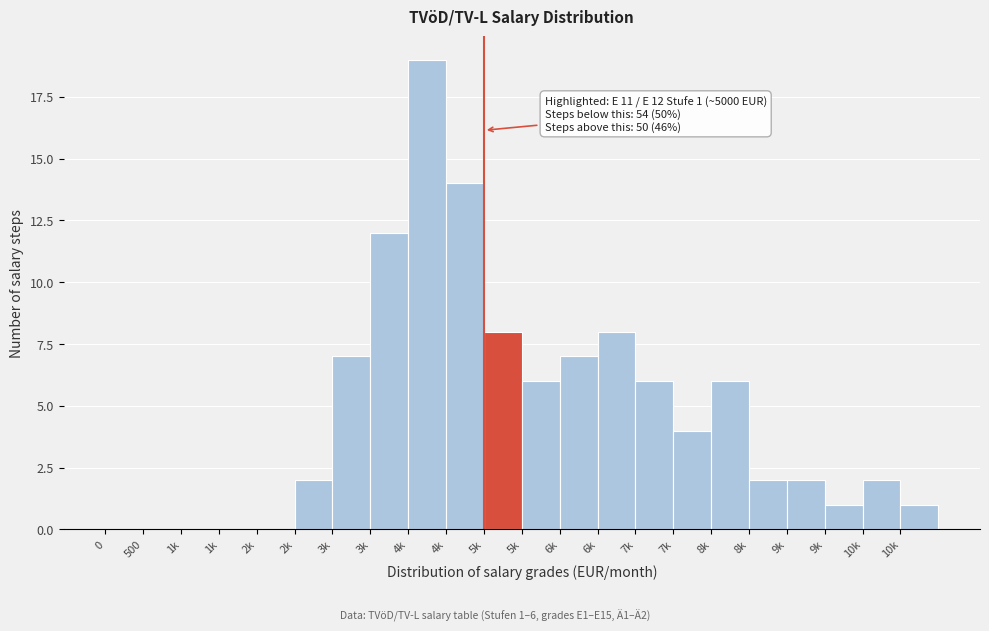

How many series are shown in this chart?

1